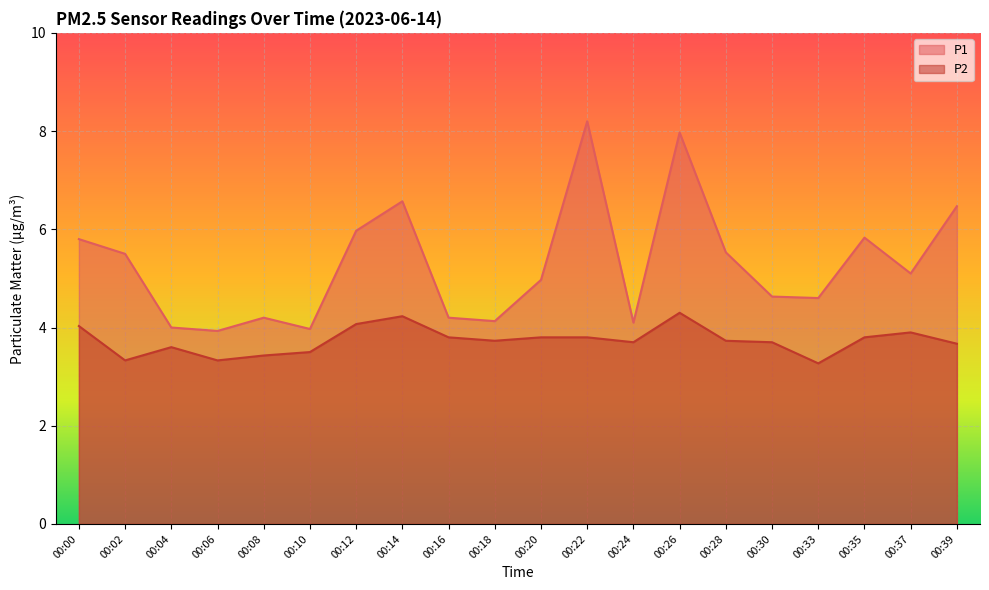

Reading right to left, transcribe all the data shown in this chart.

P1: 00:39=6.5	00:37=5.1	00:35=5.8	00:33=4.6	00:30=4.6	00:28=5.5	00:26=8.0	00:24=4.1	00:22=8.2	00:20=5.0	00:18=4.1	00:16=4.2	00:14=6.6	00:12=6.0	00:10=4.0	00:08=4.2	00:06=3.9	00:04=4.0	00:02=5.5	00:00=5.8
P2: 00:39=3.7	00:37=3.9	00:35=3.8	00:33=3.3	00:30=3.7	00:28=3.7	00:26=4.3	00:24=3.7	00:22=3.8	00:20=3.8	00:18=3.7	00:16=3.8	00:14=4.2	00:12=4.1	00:10=3.5	00:08=3.4	00:06=3.3	00:04=3.6	00:02=3.3	00:00=4.0